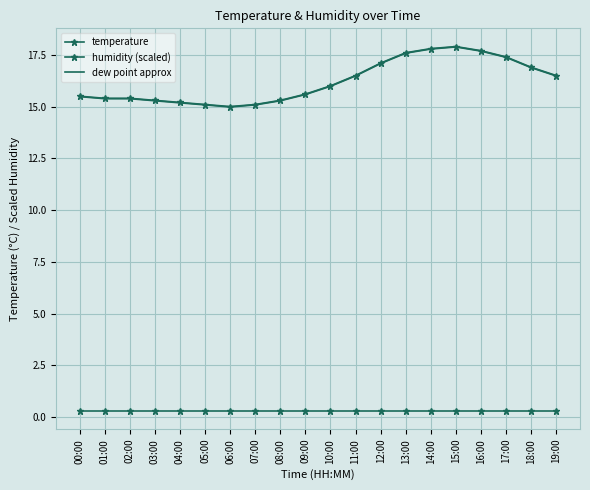

What is the sum of all temperature values?

324.3